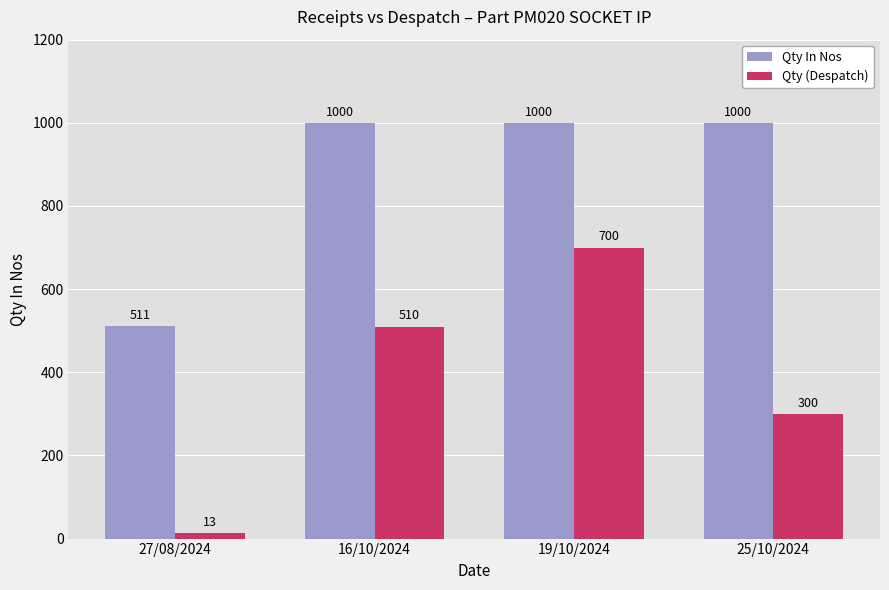

What is the approximate value of Qty In Nos at 19/10/2024?

1000